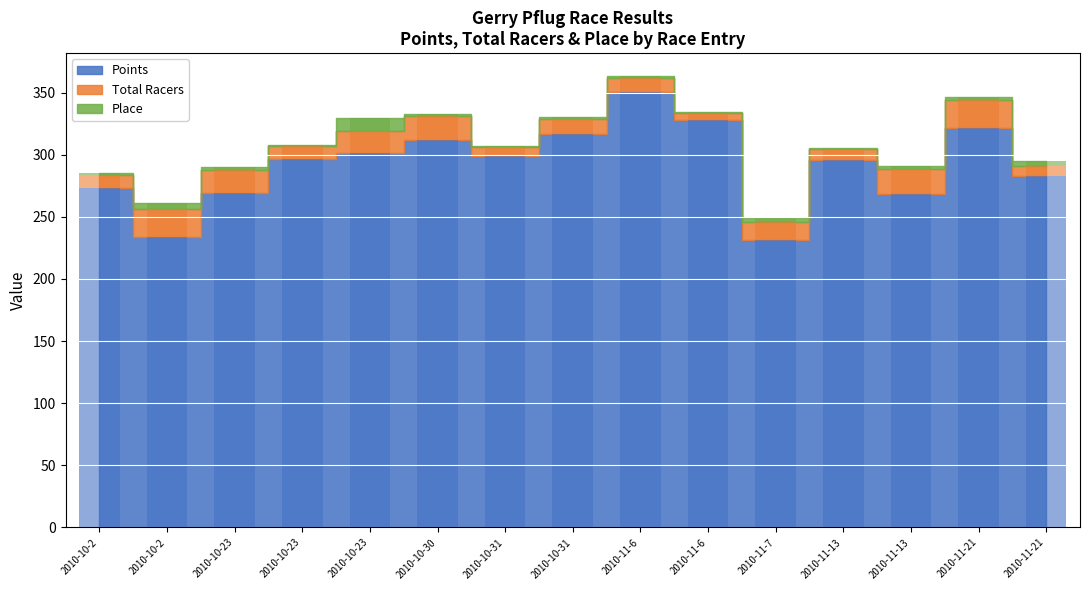

Between 2010-10-2 and 2010-11-21, which series saw the biggest shift?

Points